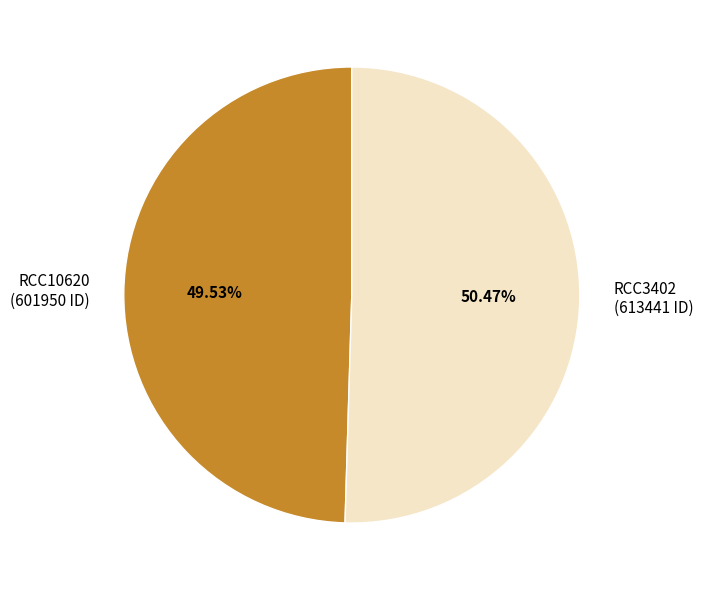

What percentage is the RCC3402 slice, to the nearest percent?

50%